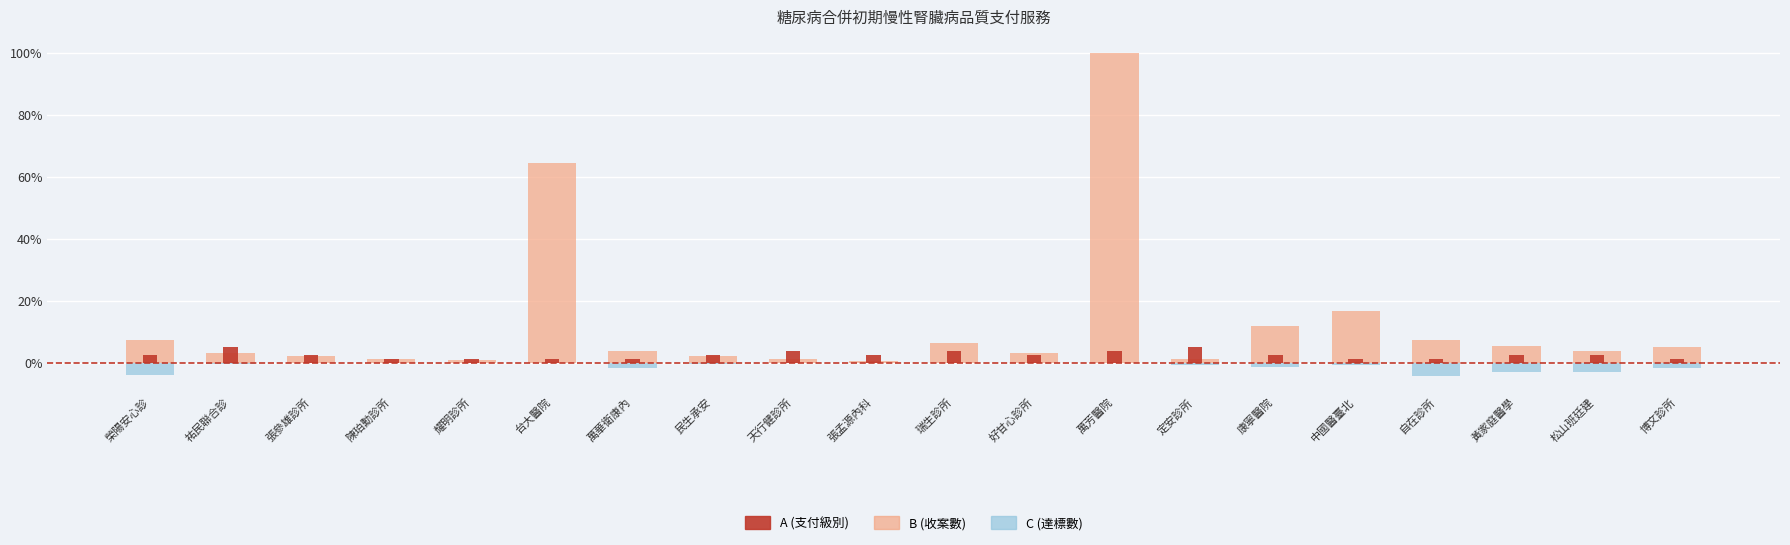

Read the B (件數) value at 自在診所.

7.3